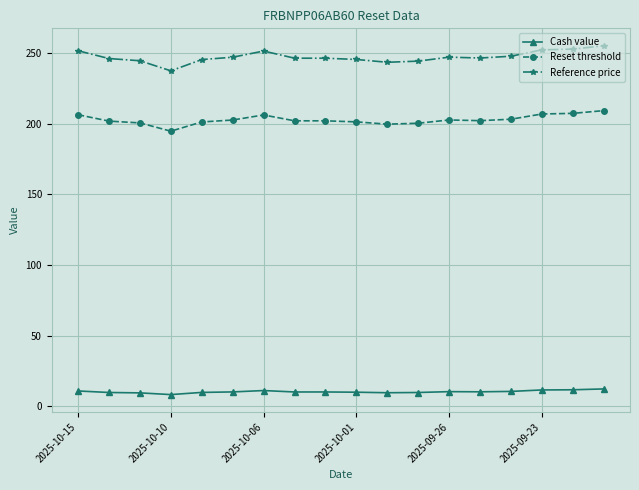

Rank the series by their maximum value, from highest to lowest.

Reference price, Reset threshold, Cash value